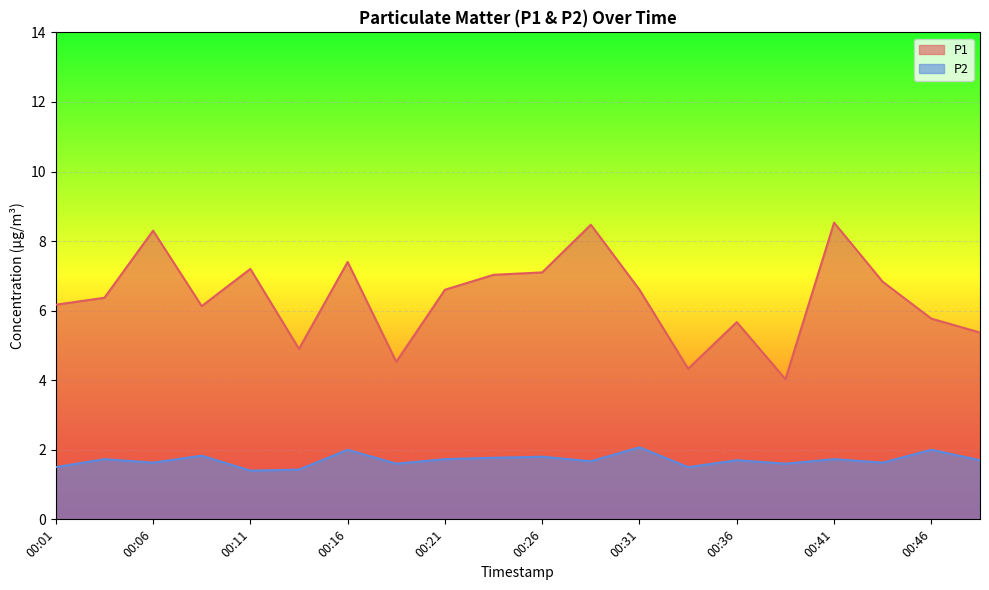

How many distinct data groups are displayed?

2